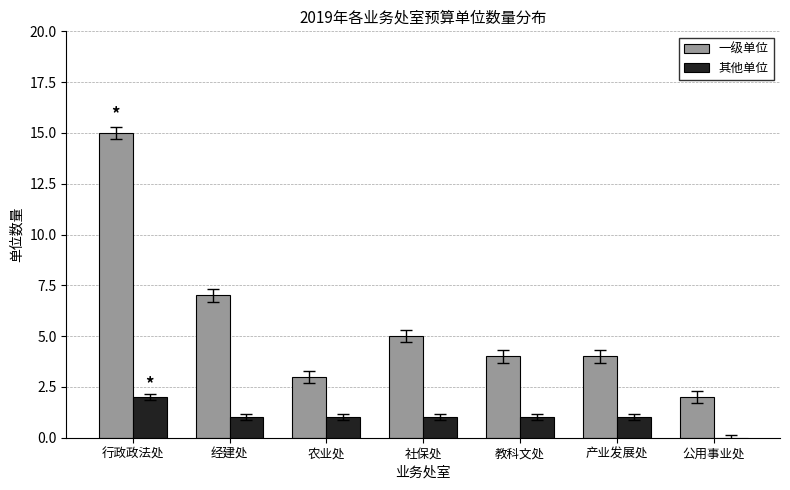

At which category is the sum across all series the highest?

行政政法处